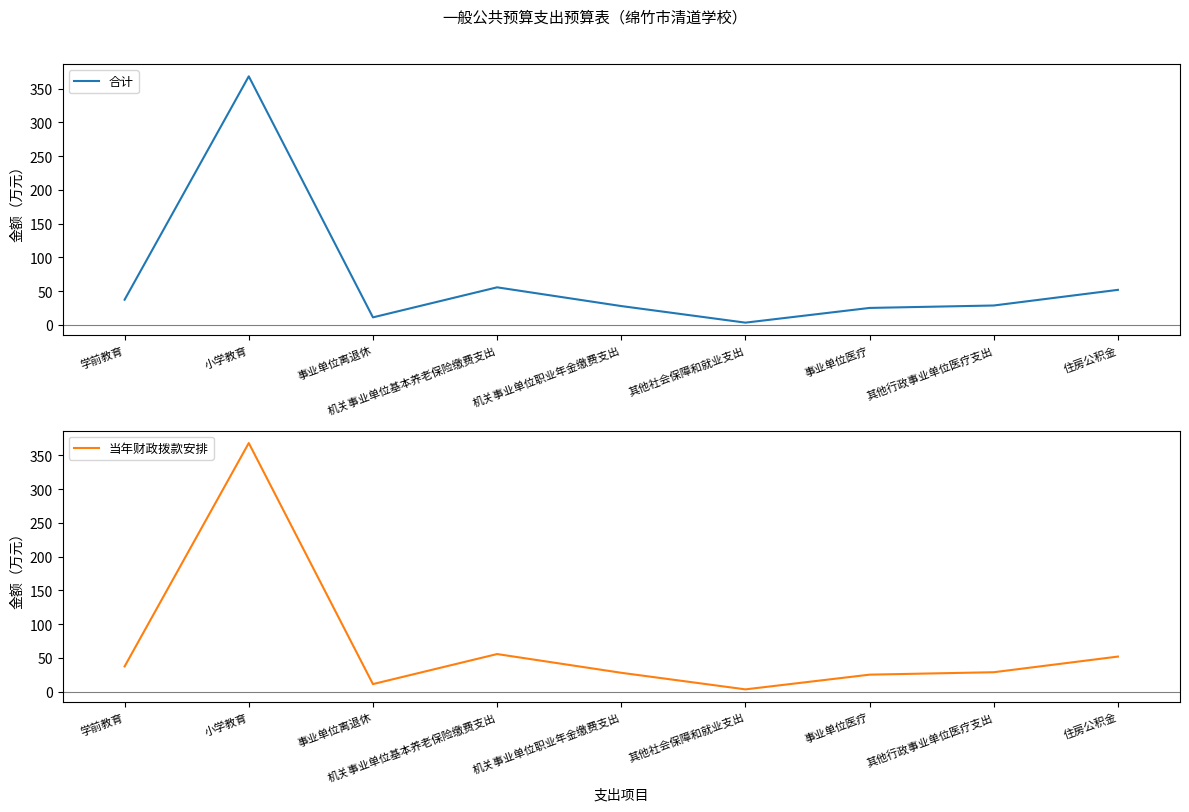

Reading left to right, what are all the values shown in this chart?

合计: 学前教育=37.2	小学教育=368.2	事业单位离退休=11.0	机关事业单位基本养老保险缴费支出=55.5	机关事业单位职业年金缴费支出=27.8	其他社会保障和就业支出=3.2	事业单位医疗=25.0	其他行政事业单位医疗支出=28.6	住房公积金=51.8
当年财政拨款安排: 学前教育=37.2	小学教育=368.2	事业单位离退休=11.0	机关事业单位基本养老保险缴费支出=55.5	机关事业单位职业年金缴费支出=27.8	其他社会保障和就业支出=3.2	事业单位医疗=25.0	其他行政事业单位医疗支出=28.6	住房公积金=51.8